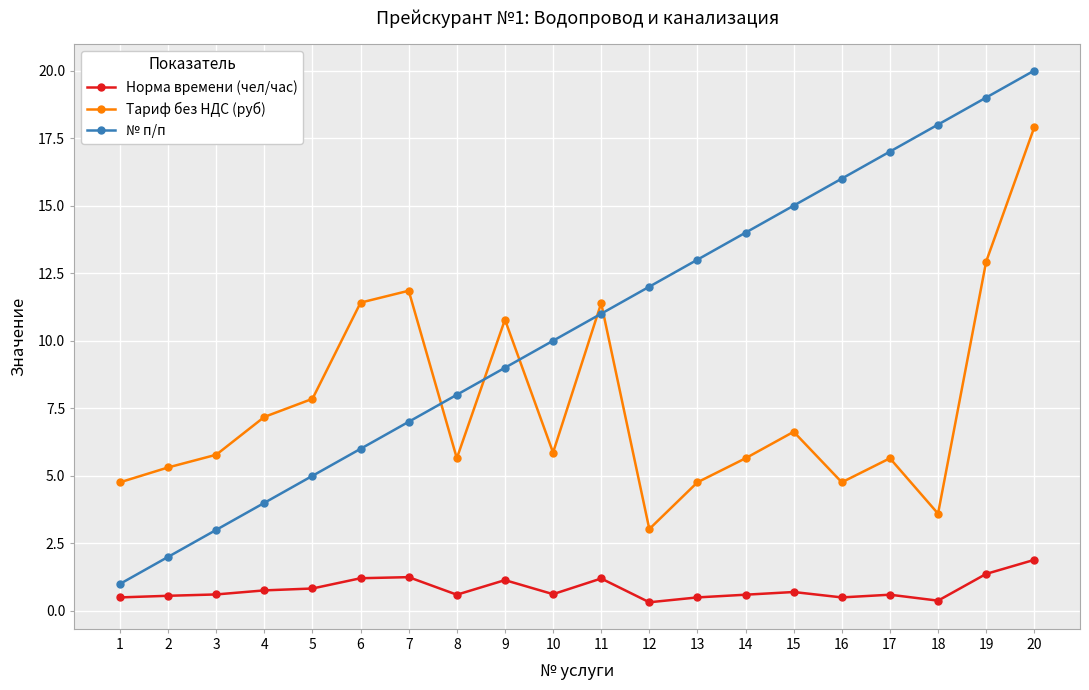

Which series has the largest range (max minus min)?

№ п/п